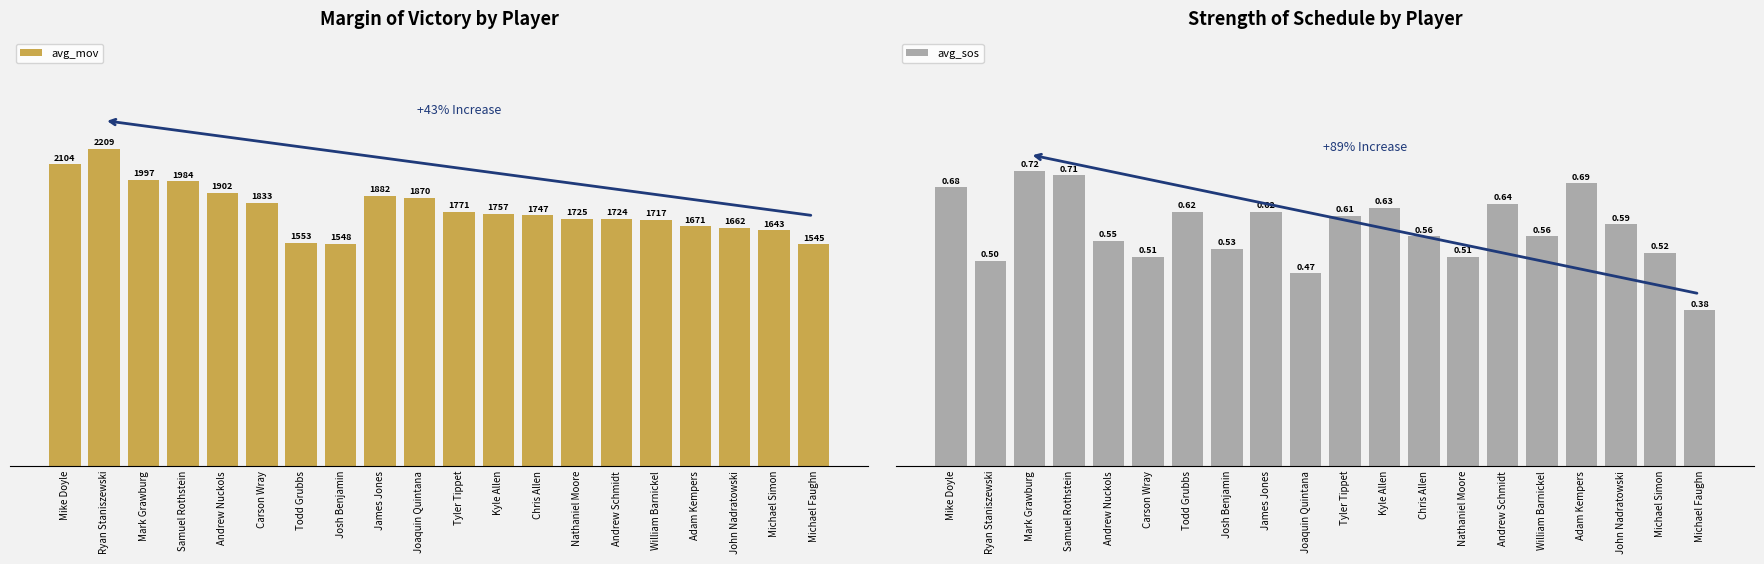

What is the label of the 4th bar from the left?

Samuel Rothstein